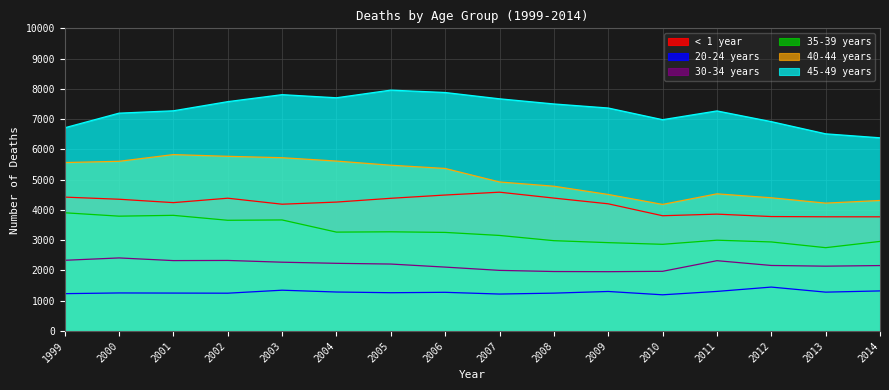

How many lines are shown in the chart?

6